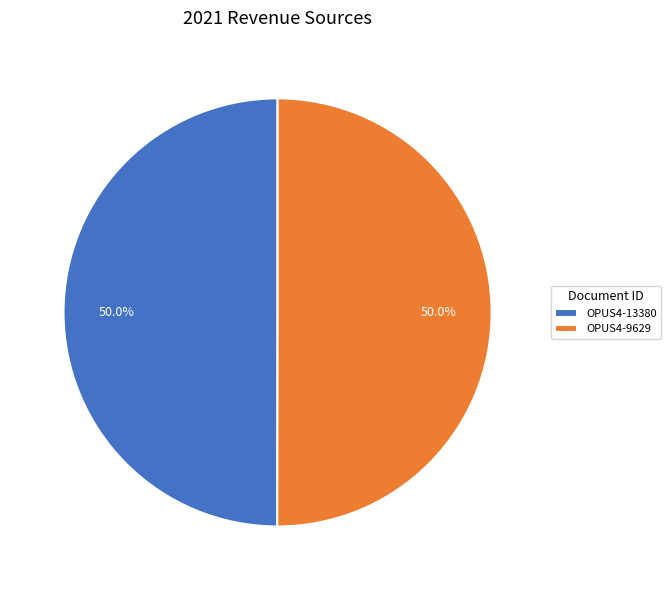

How many slices are in this pie chart?

2